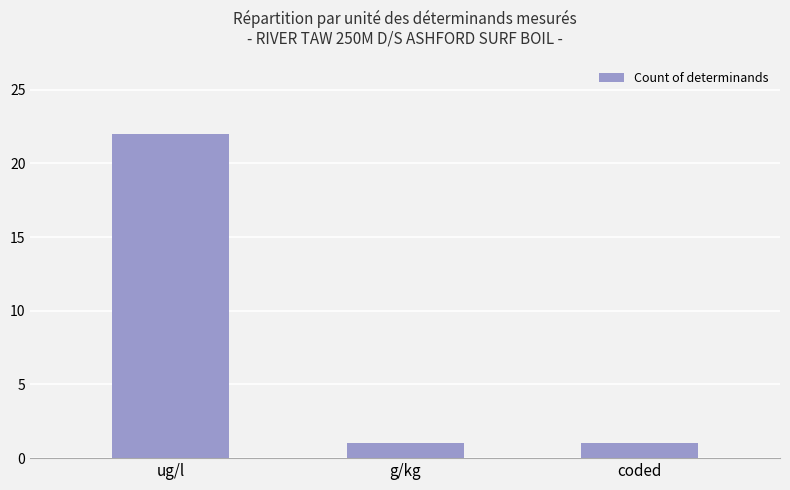

What position from the right is g/kg?

2